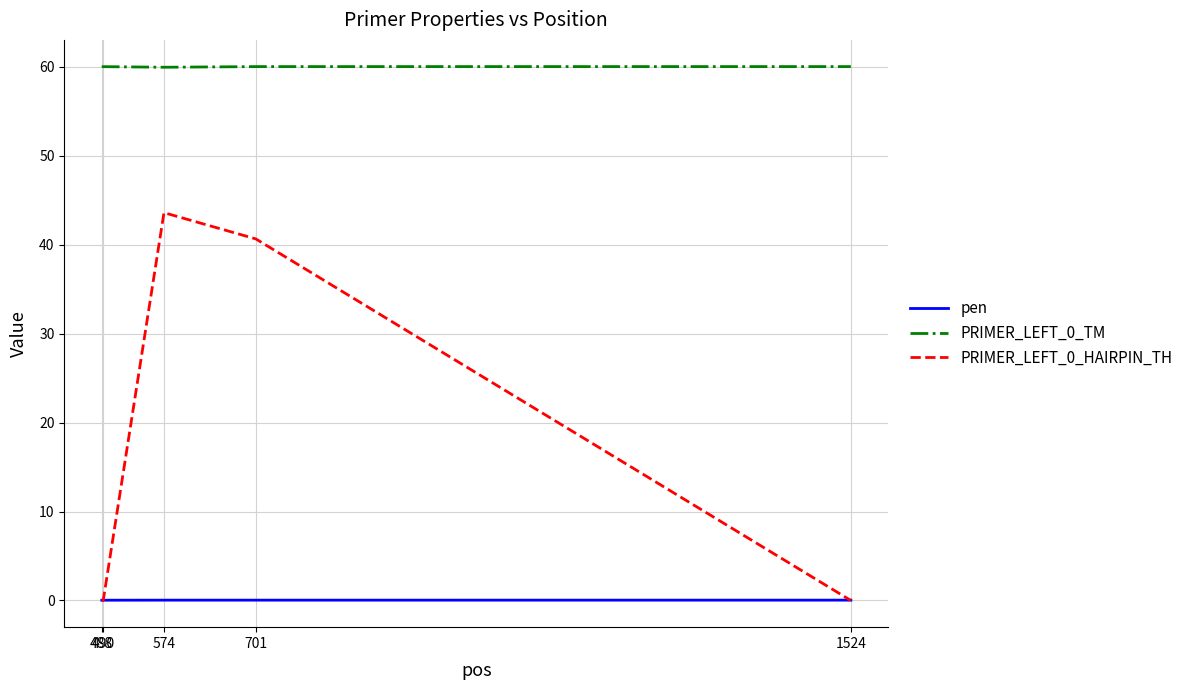

True or false: pen and PRIMER_LEFT_0_TM cross at least once.

False